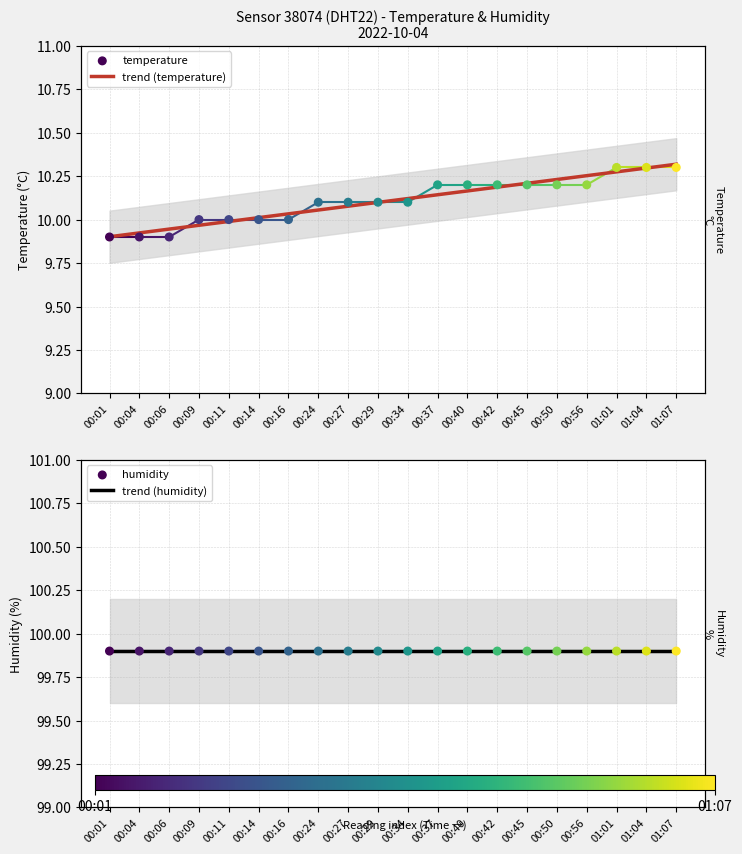

What is the total value across all series at 00:29?

220.0